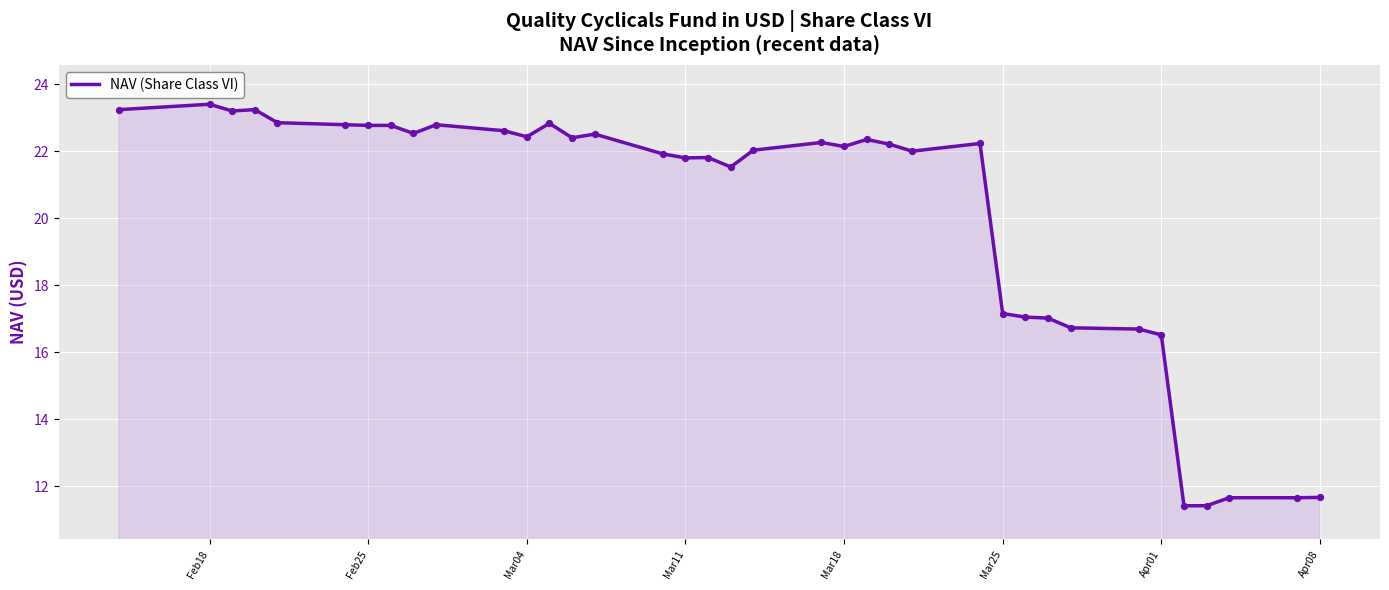

What is the maximum value shown in the chart?

23.4